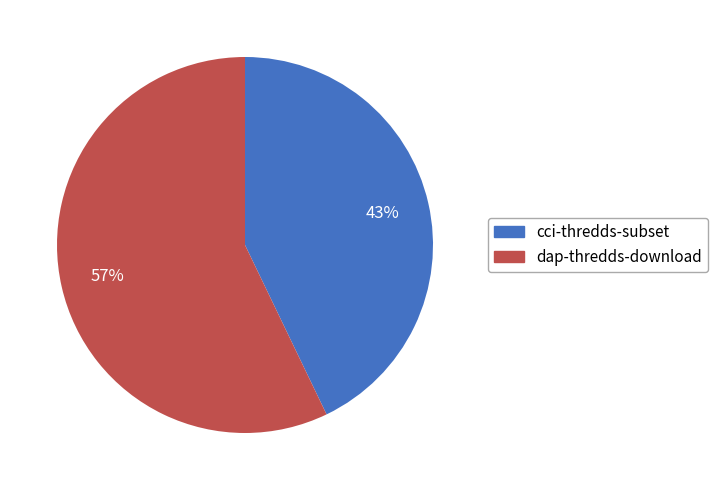

Count the number of slices in the pie.

2